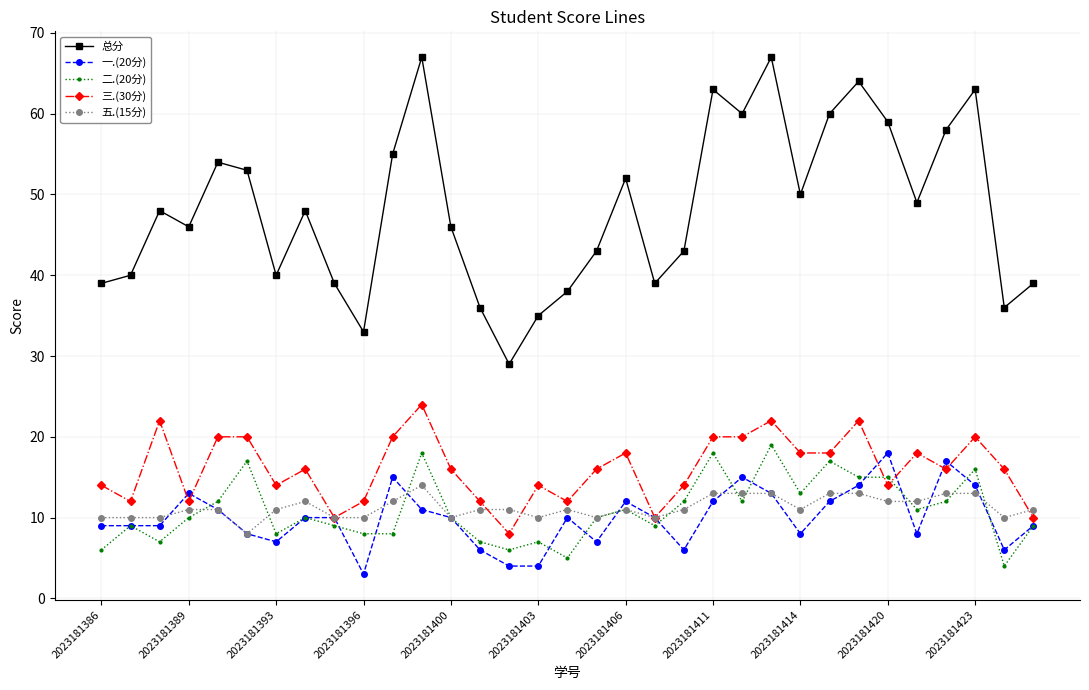

What is the maximum value for 一.(20分)?

18